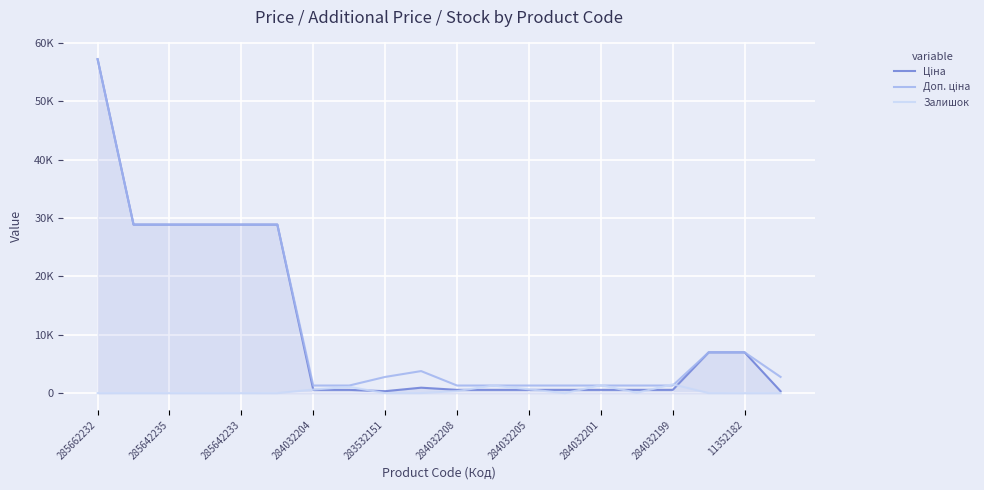

After their last crossing, which series has the higher values: Залишок or Ціна?

Ціна